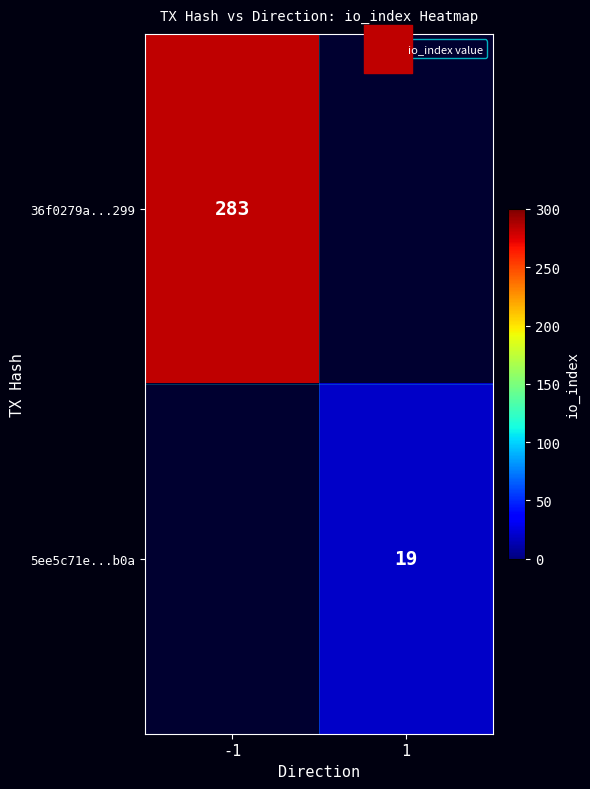

What is the difference between the highest and lowest values at 1?

18.0